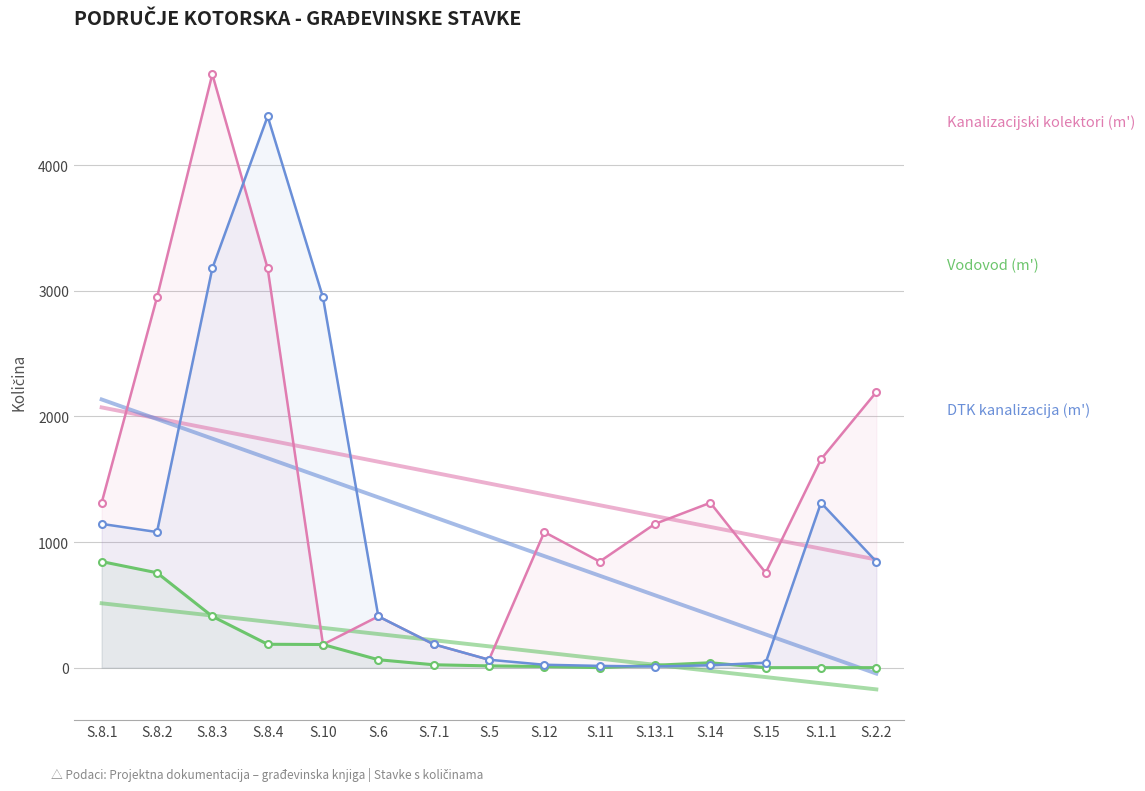

True or false: DTK kanalizacija (m') has a value of 29 at S.5.

False